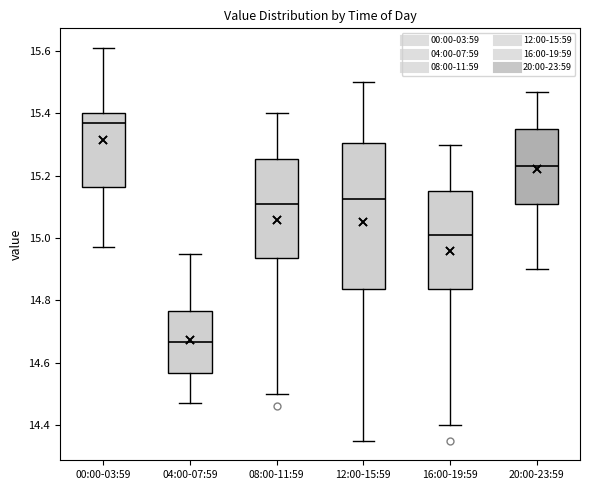

Which box has the highest median line?

00:00-03:59